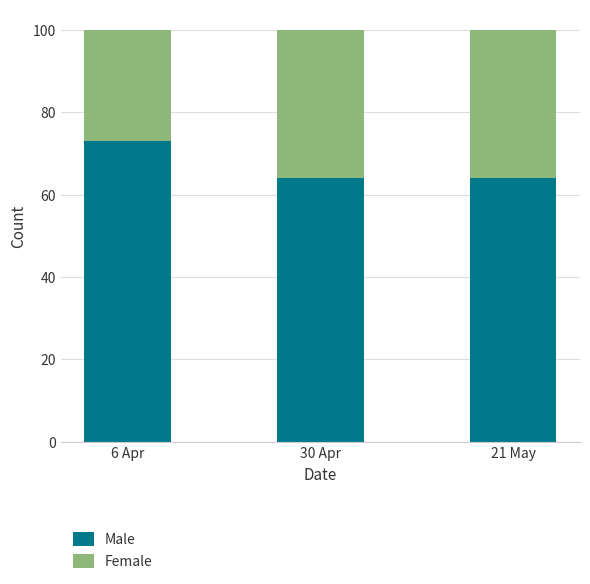

Is it true that Male equals 73 at 6 Apr?

True